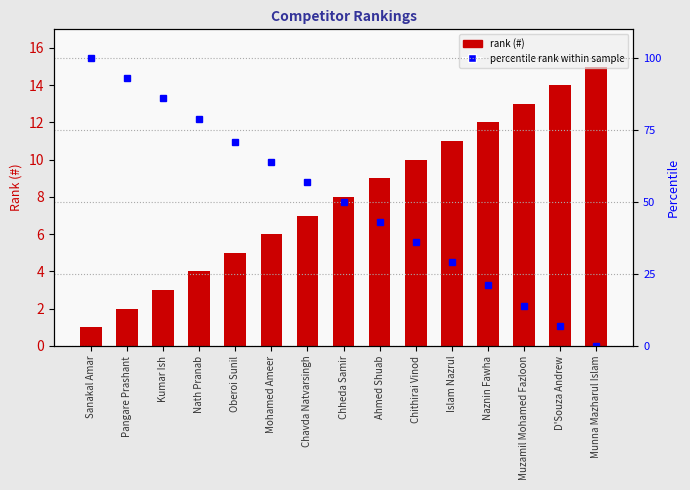

List the labels in order of Rank (#) value, smallest first.

Sanakal Amar, Pangare Prashant, Kumar Ish, Nath Pranab, Oberoi Sunil, Mohamed Ameer, Chavda Natvarsingh, Chheda Samir, Ahmed Shuab, Chithirai Vinod, Islam Nazrul, Naznin Fawha, Muzamil Mohamed Fazloon, D'Souza Andrew, Munna Mazharul Islam